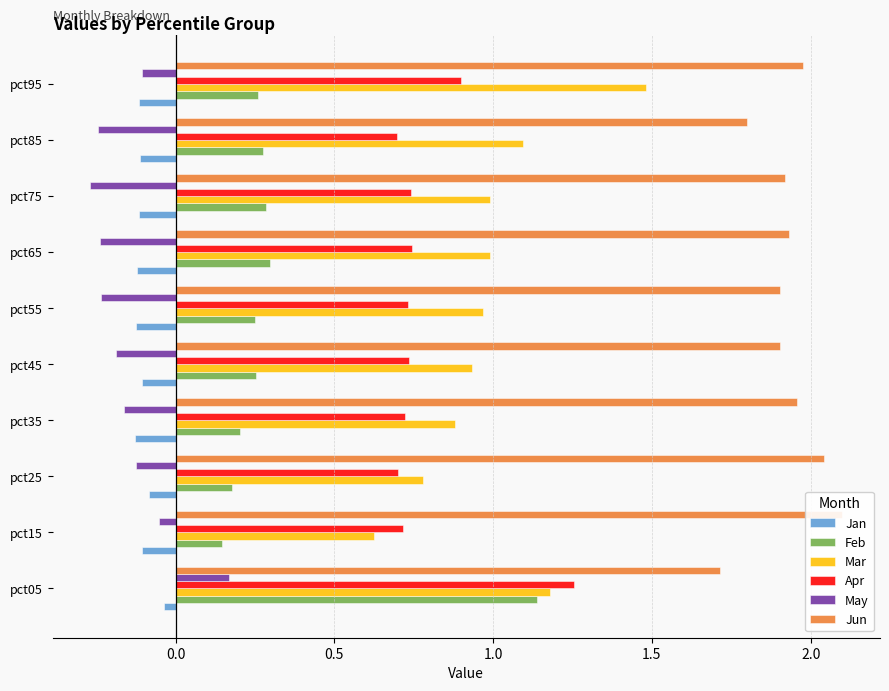

Rank the series by their maximum value, from lowest to highest.

Jan, May, Feb, Apr, Mar, Jun